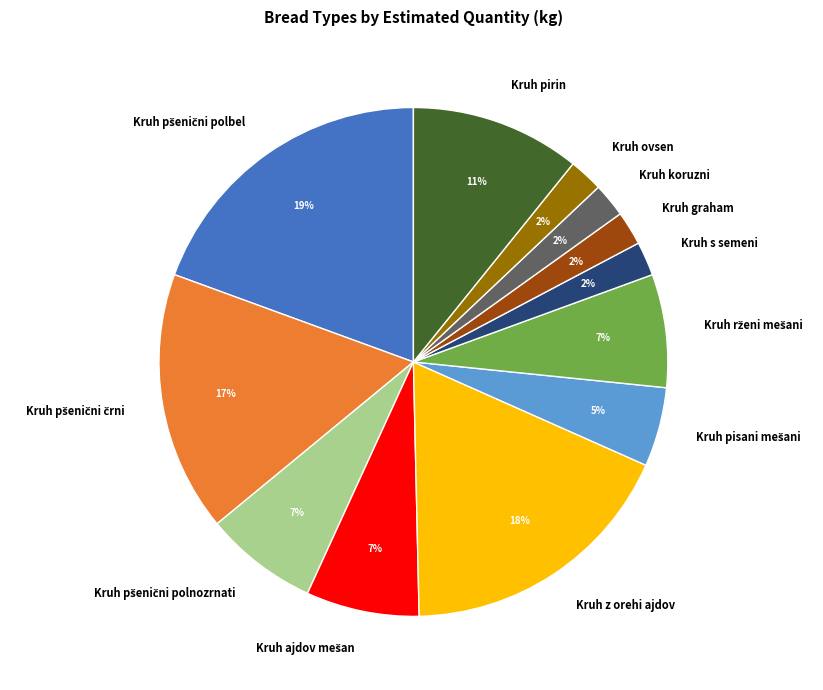

Do Kruh pirin and Kruh z orehi ajdov together represent more than half of the pie?

No